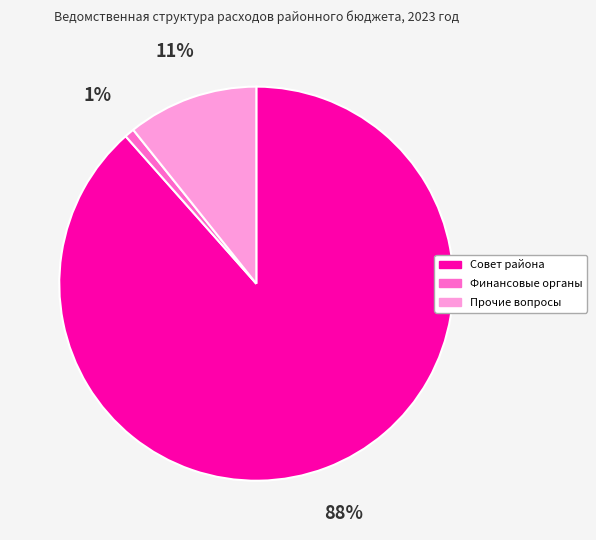

To the nearest percent, what is the average slice percentage?

33%